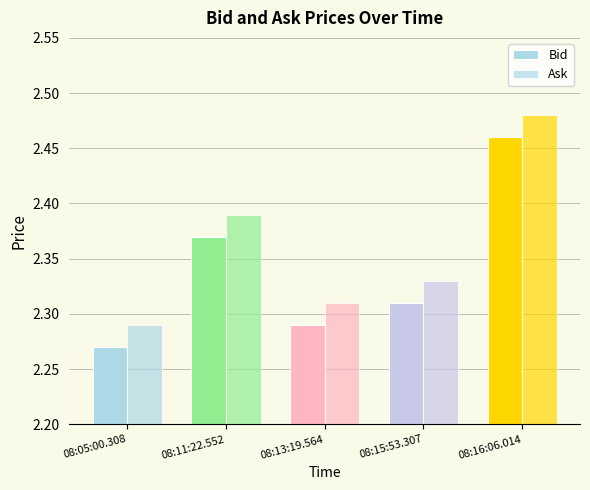

What is the value of the Ask bar at the 4th from the left?

2.3